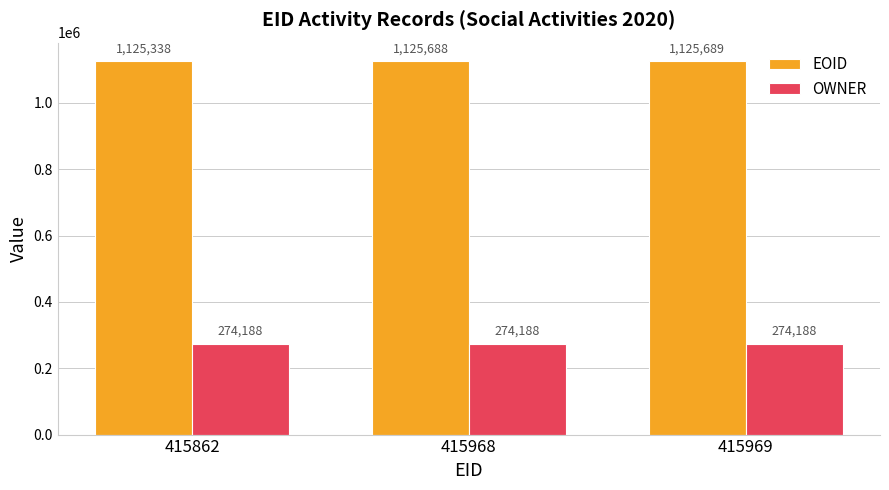

Reading left to right, what are all the values shown in this chart?

EOID: 1125338	1125688	1125689
OWNER: 274188	274188	274188